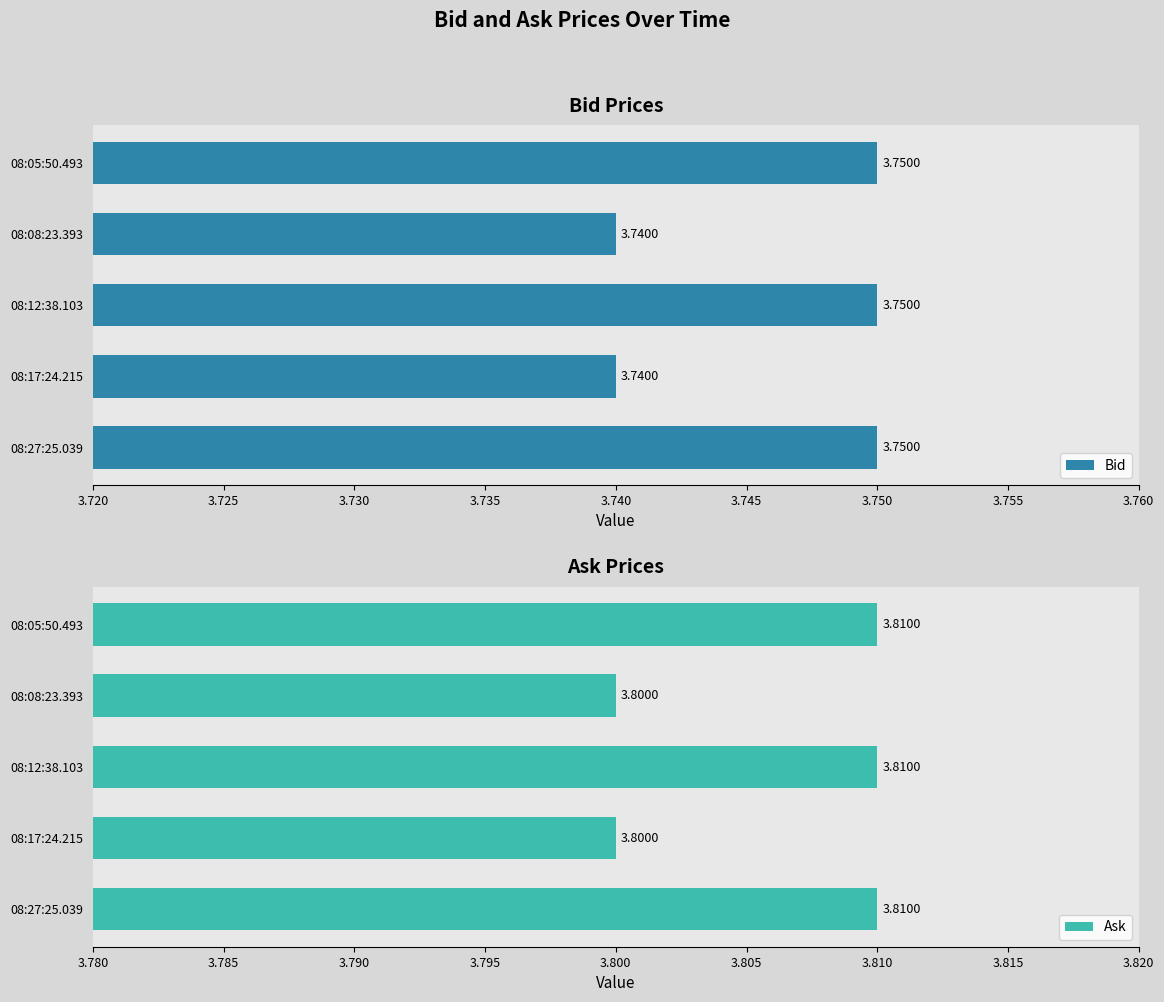

What is the sum of the Bid values at 08:05:50.493 and 08:12:38.103?

7.5